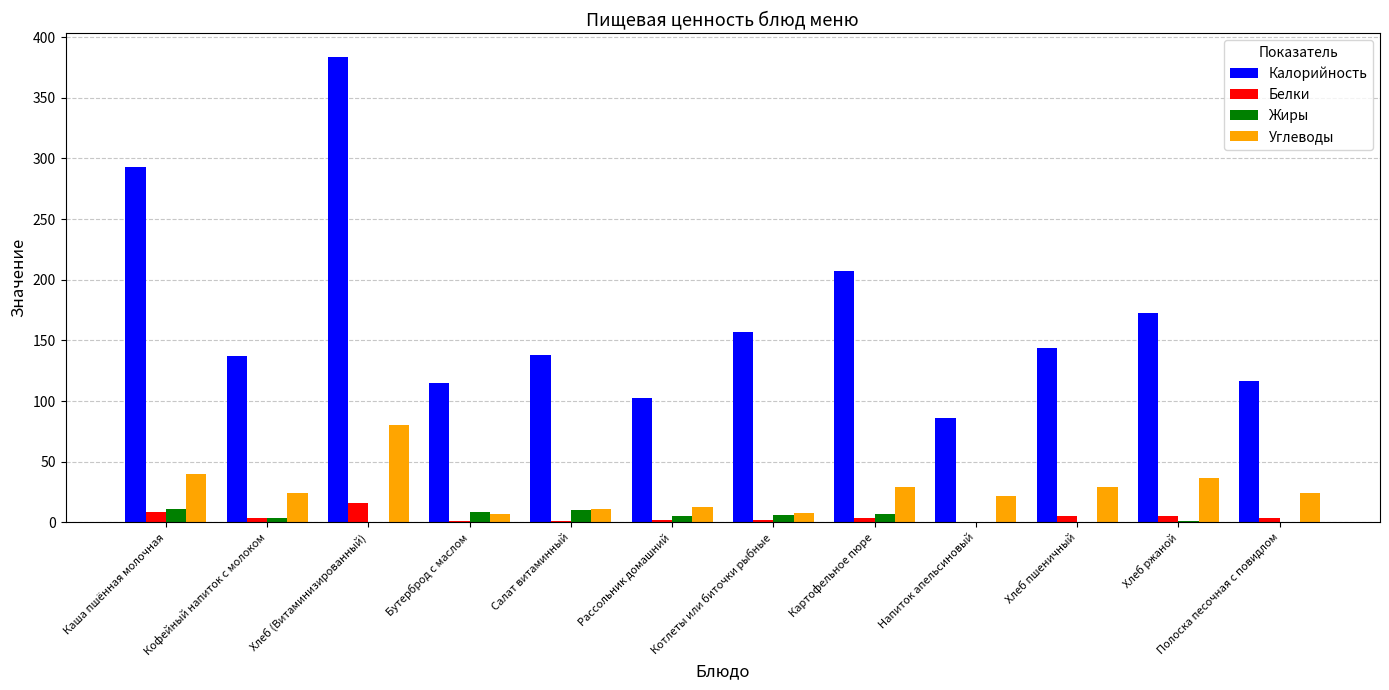

Count the number of data series in this chart.

4